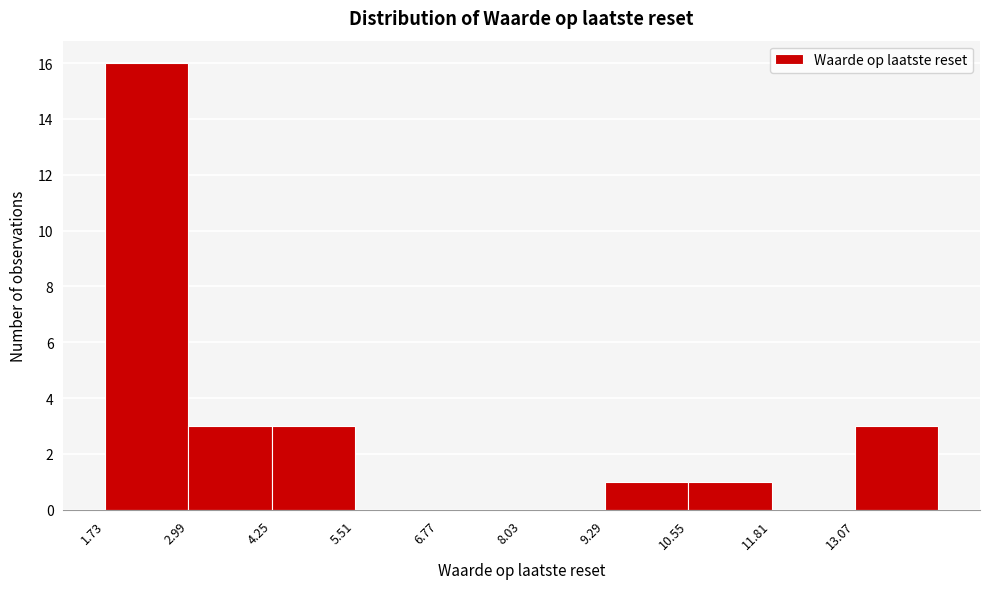

Reading left to right, list every bar in this chart as the range it spans on the x-axis followed by its height. Neither the bar edges nor the heights are printed on the chart, so give them approximately, as read against the axes.

1.8 to 3.0: 16
3.0 to 4.2: 3
4.2 to 5.6: 3
5.6 to 6.8: 0
6.8 to 8.0: 0
8.0 to 9.2: 0
9.2 to 10.6: 1
10.6 to 11.8: 1
11.8 to 13.0: 0
13.0 to 14.4: 3